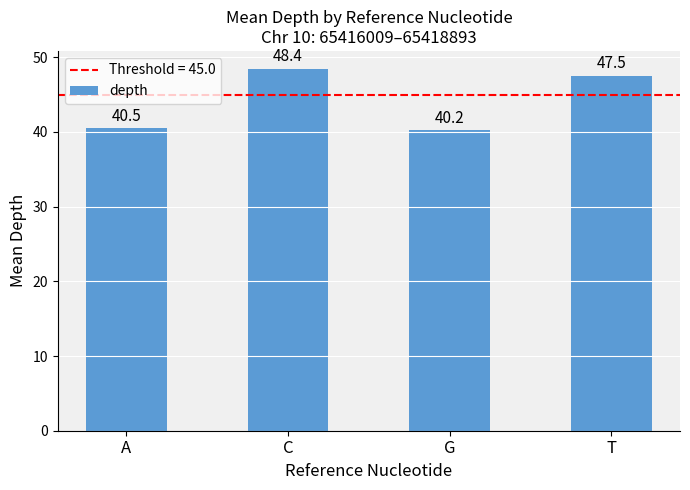

Reading left to right, list all the values displayed in this chart.

A=40.5	C=48.4	G=40.2	T=47.5